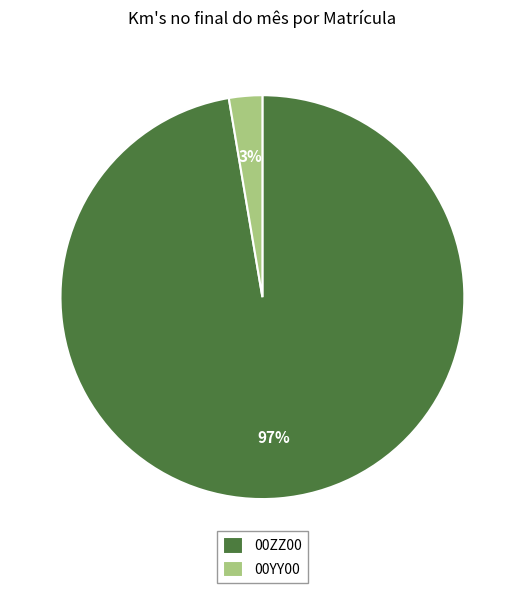

To the nearest percent, what is the average slice percentage?

50%